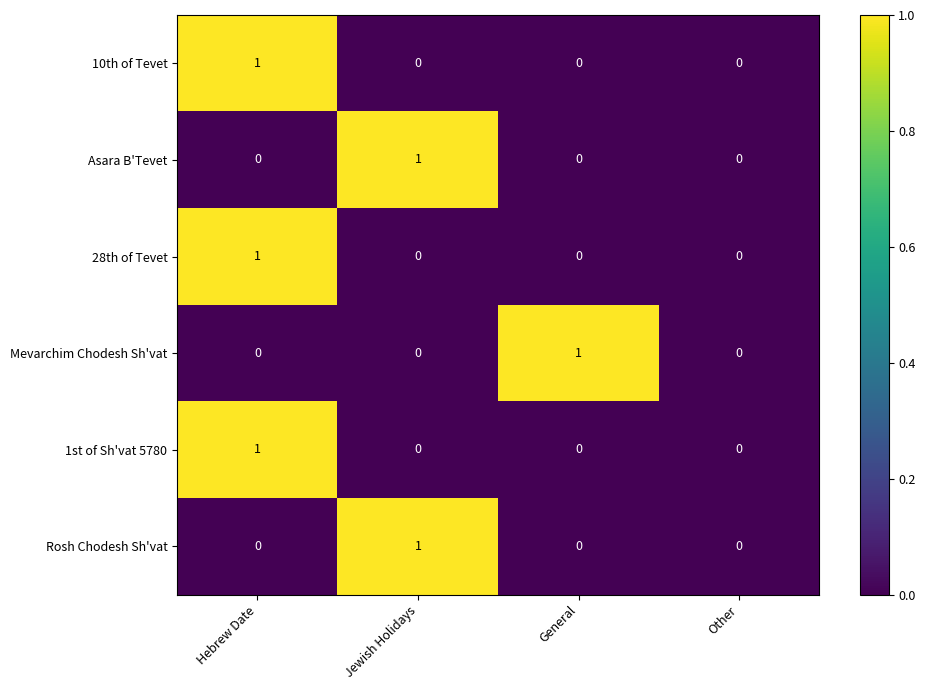

How many 28th of Tevet values are between 0 and 1?

4